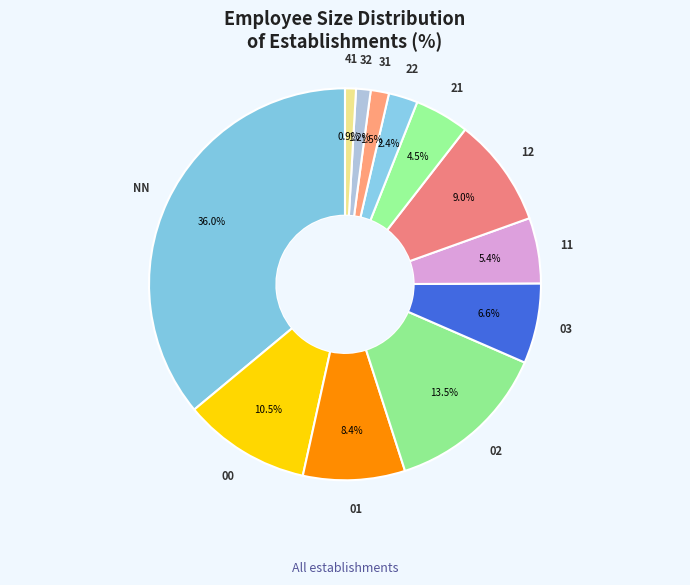

How many segments does this pie chart have?

12